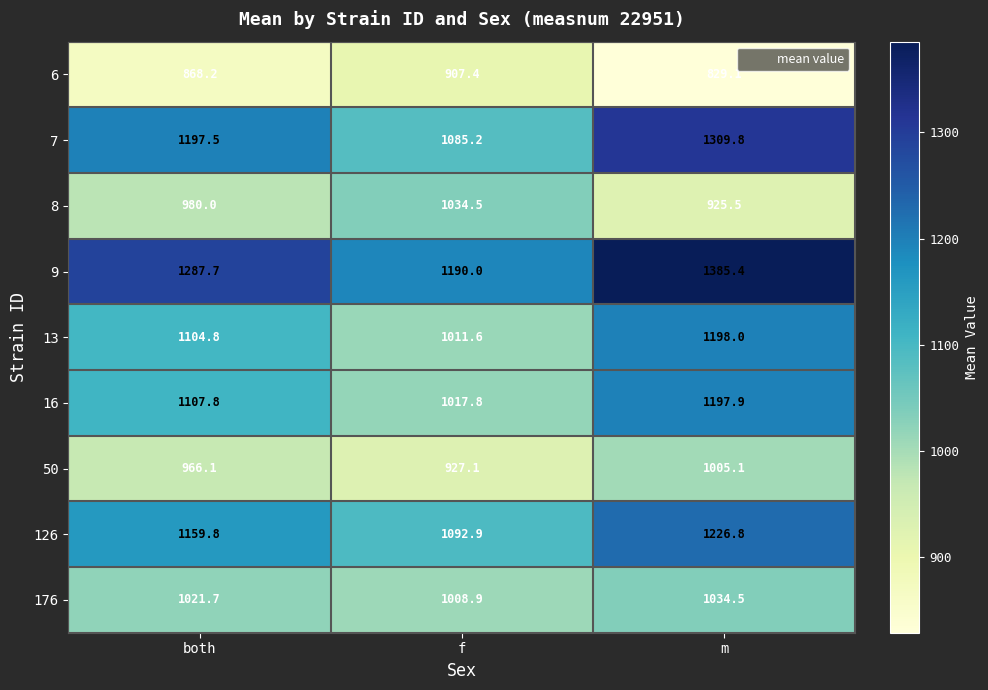

What is the maximum value for 13?

1198.0